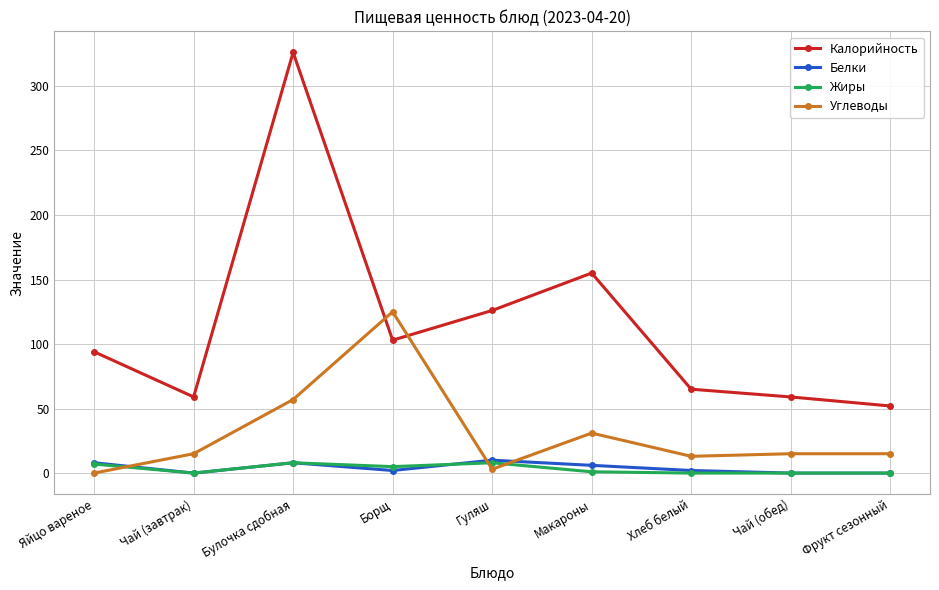

What is the average value of the Углеводы series?

30